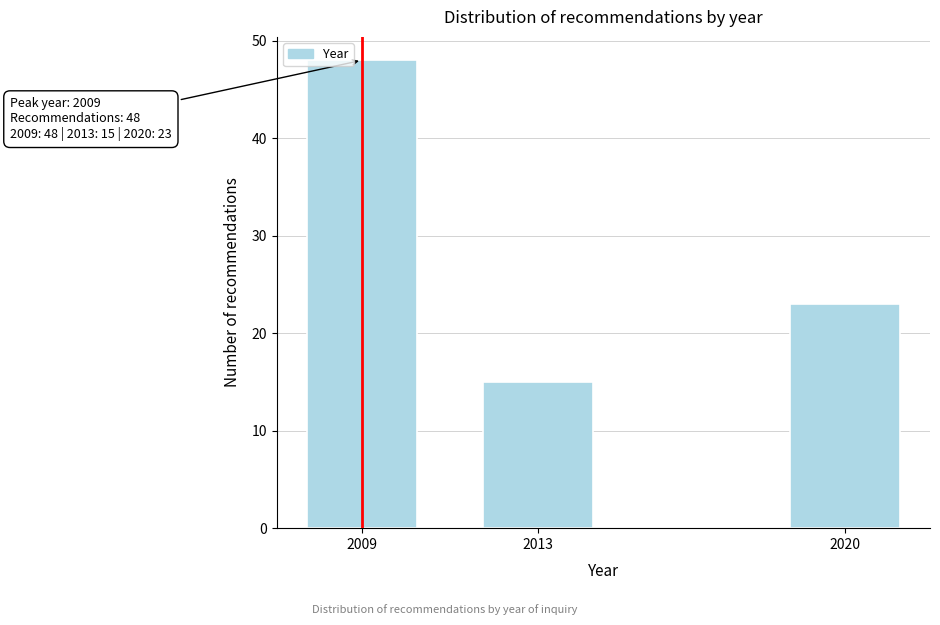

Reading left to right, extract all data points from this chart.

48	15	23